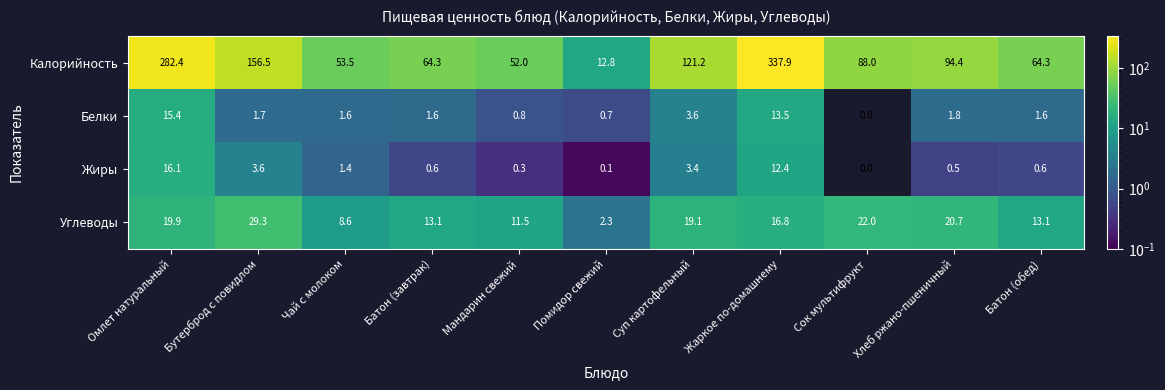

Which series has the largest range (max minus min)?

Калорийность